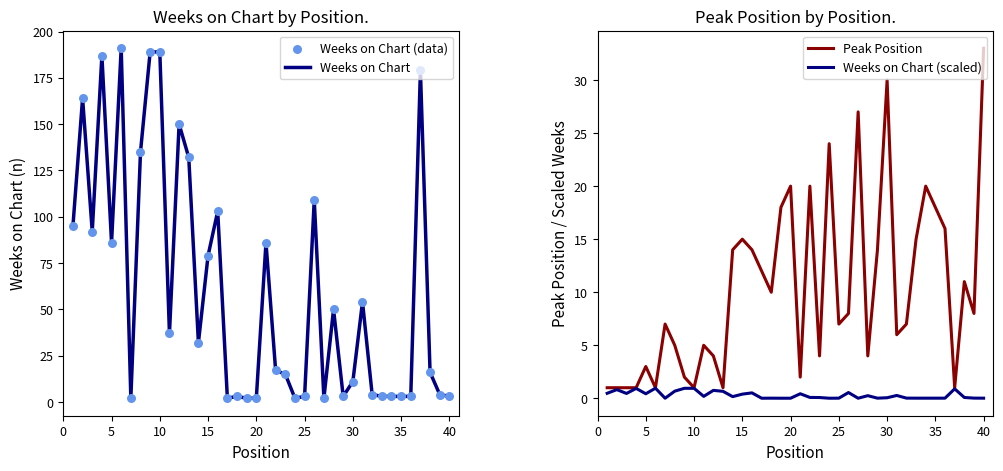

At how many categories does at least one series exceed 7?

37